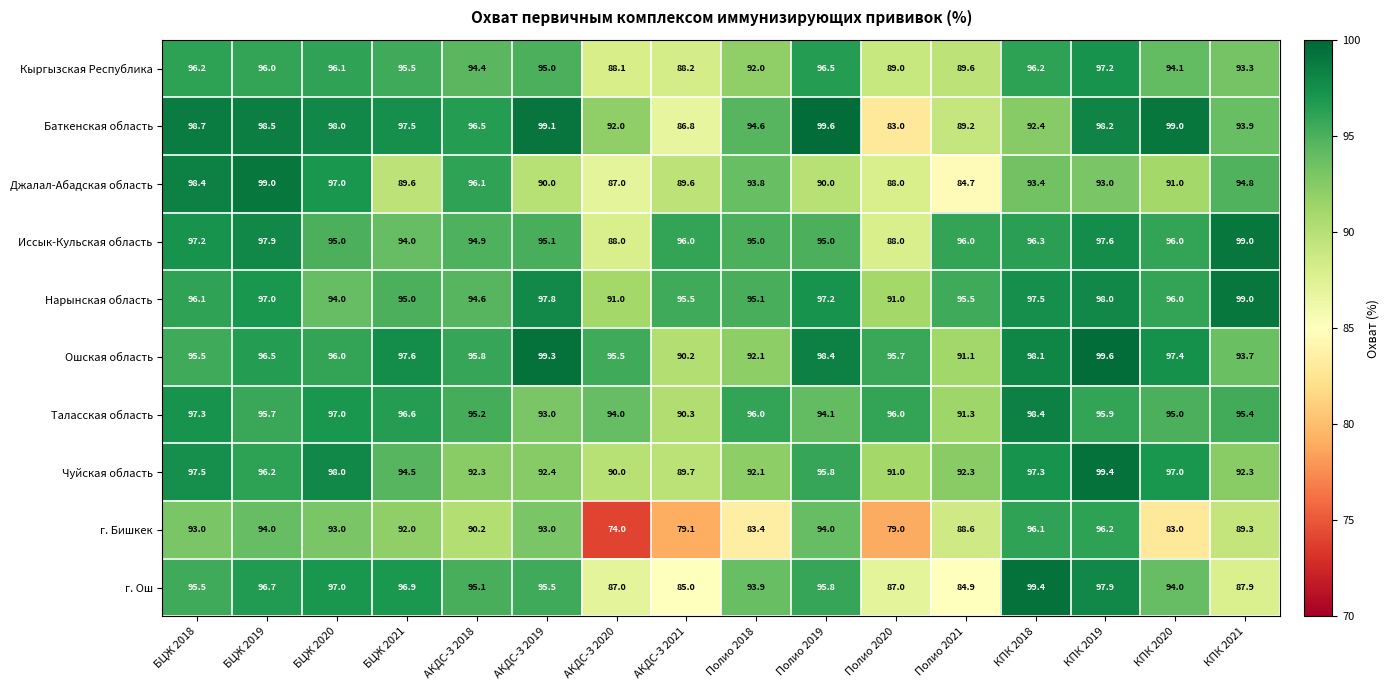

At which label does Нарынская область first exceed 96?

БЦЖ 2018